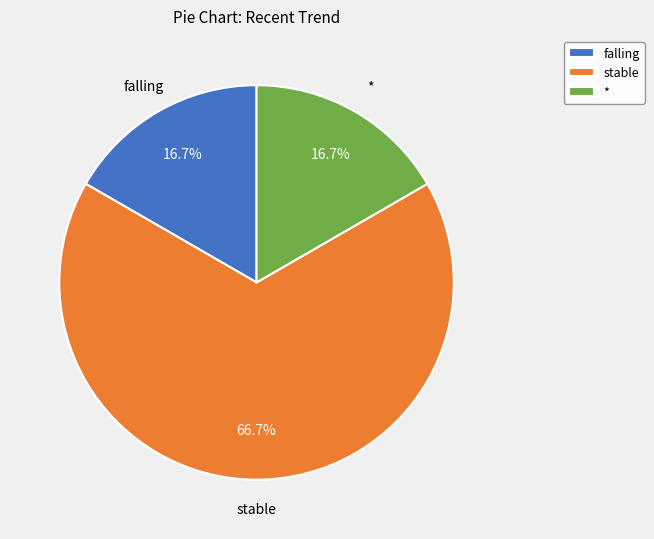

Count the number of slices in the pie.

3